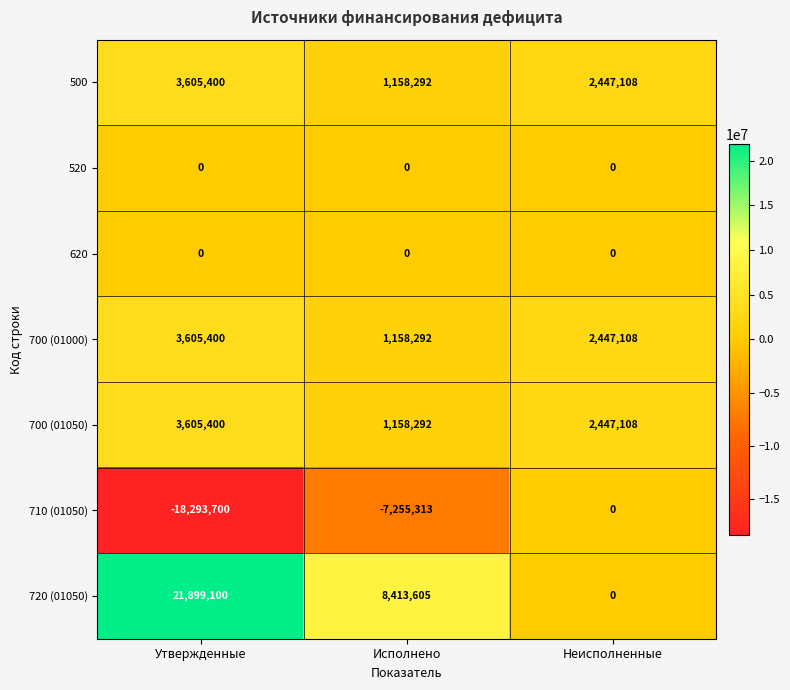

What is the difference between the 710 (01050) values at Исполнено and Неисполненные?

7255313